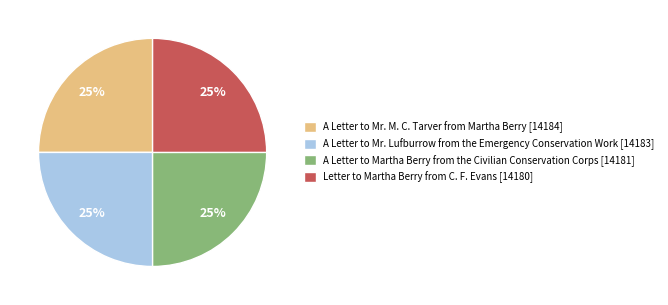

To the nearest percent, what is the combined percentage of A Letter to Mr. Lufburrow from the Emergency Conservation Work [14183] and A Letter to Mr. M. C. Tarver from Martha Berry [14184]?

50%